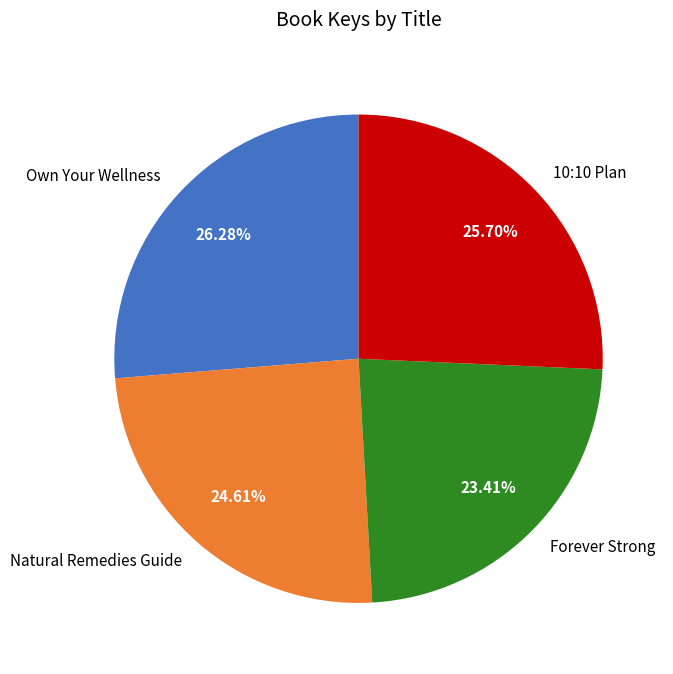

Combined, do Forever Strong and Natural Remedies Guide account for over 50%?

No